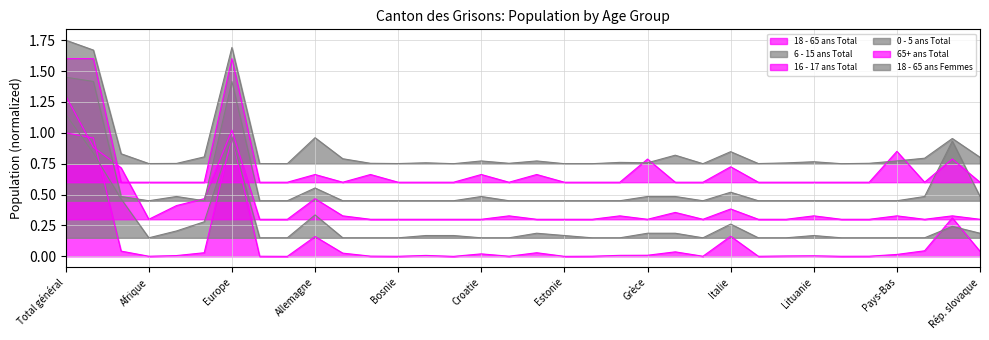

What position from the right is Lituanie?

7